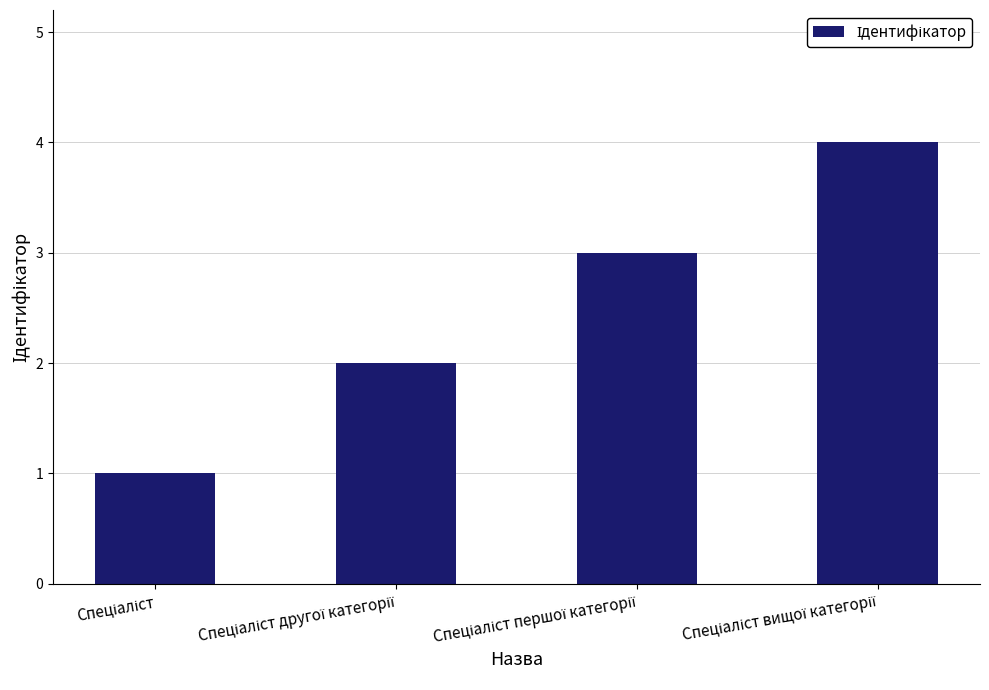

What is the greatest value displayed?

4